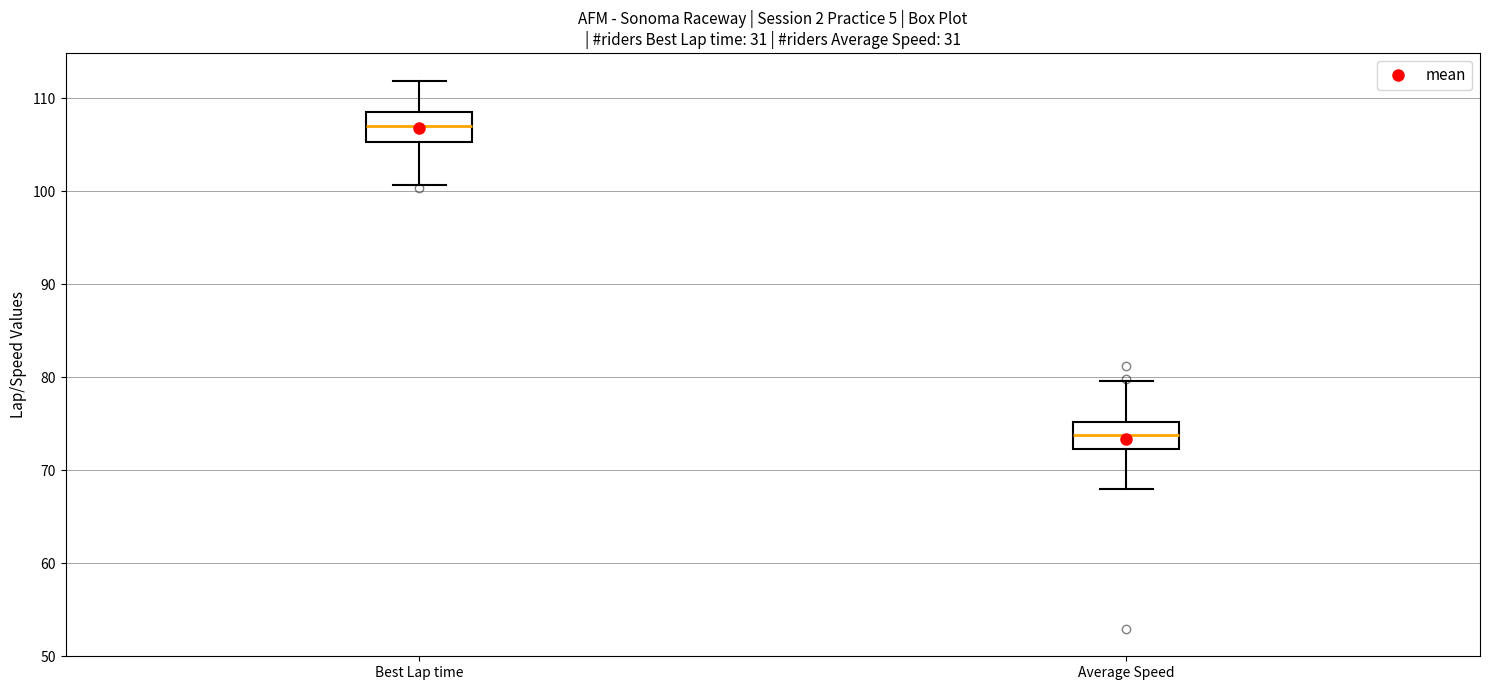

Which box has the lowest median line?

Average Speed